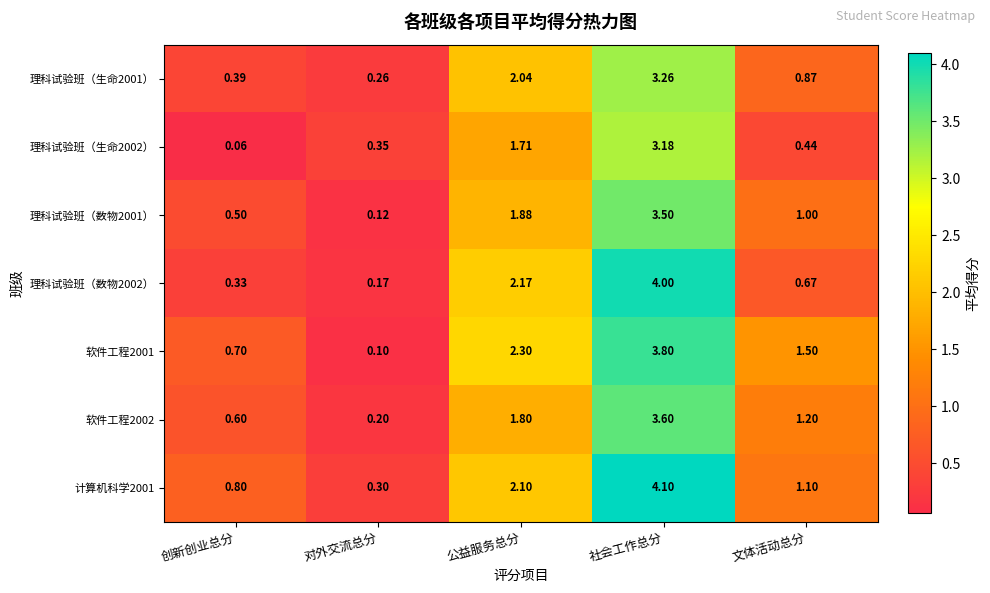

Where does the 软件工程2001 series first go above 1?

公益服务总分